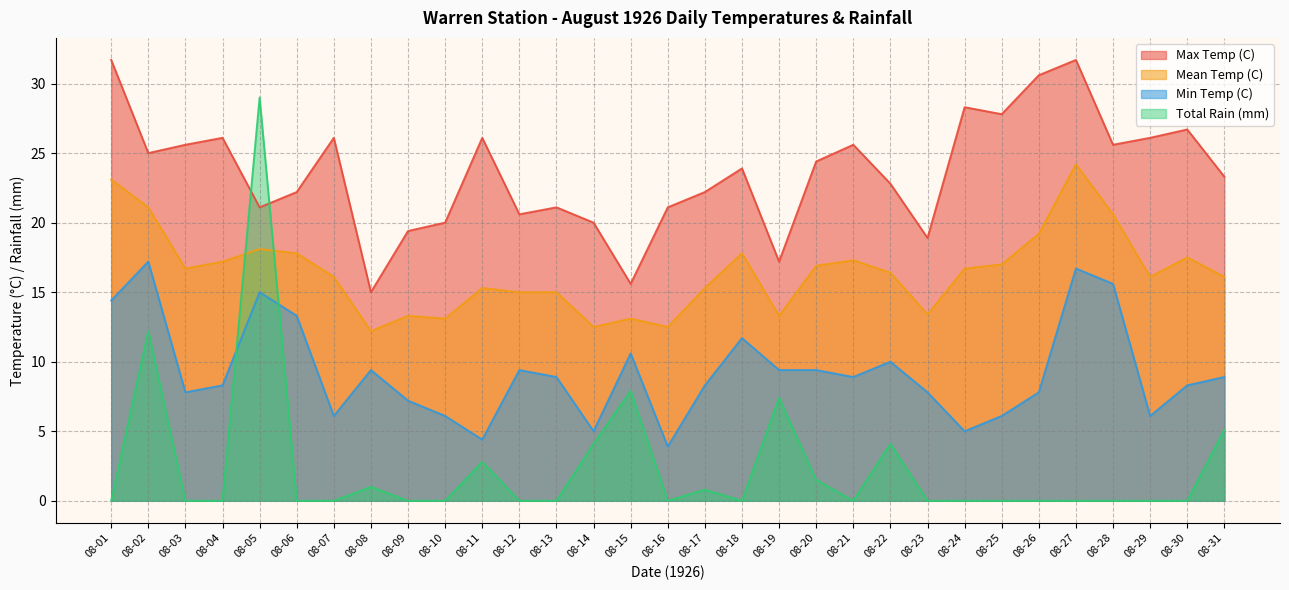

Between 08-18 and 08-26, which series saw the biggest shift?

Max Temp (C)